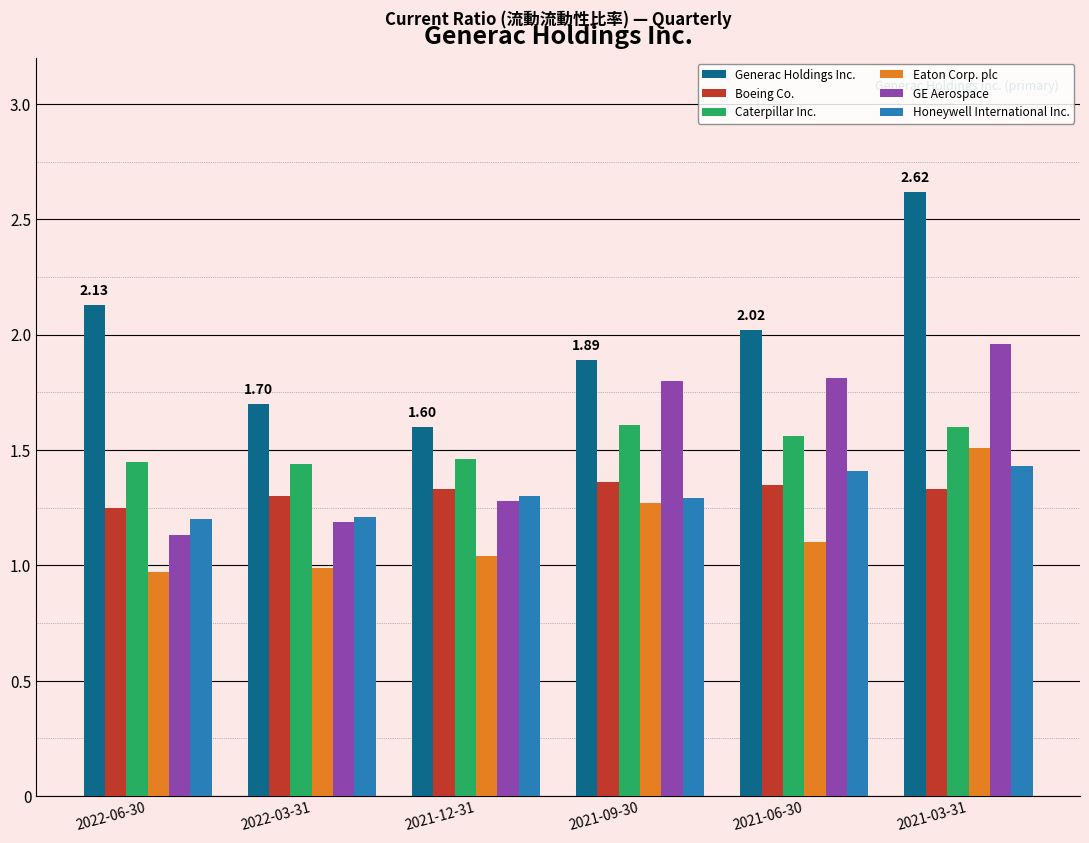

What is the difference between the maximum and second lowest values in the Caterpillar Inc. series?

0.2